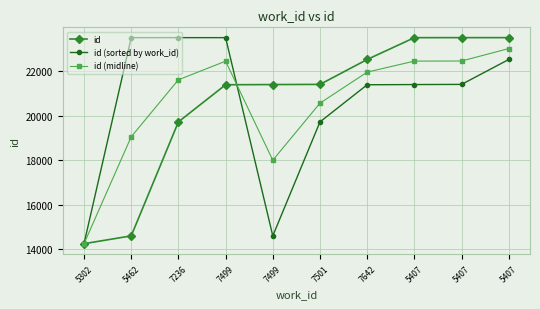

Count the number of categories in the chart.

10